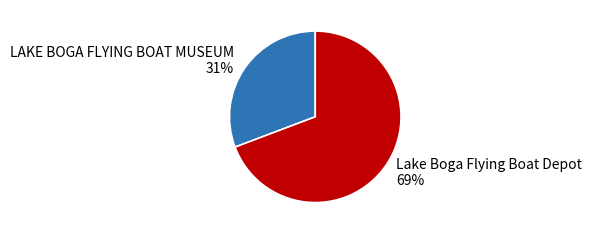

Count the number of slices in the pie.

2